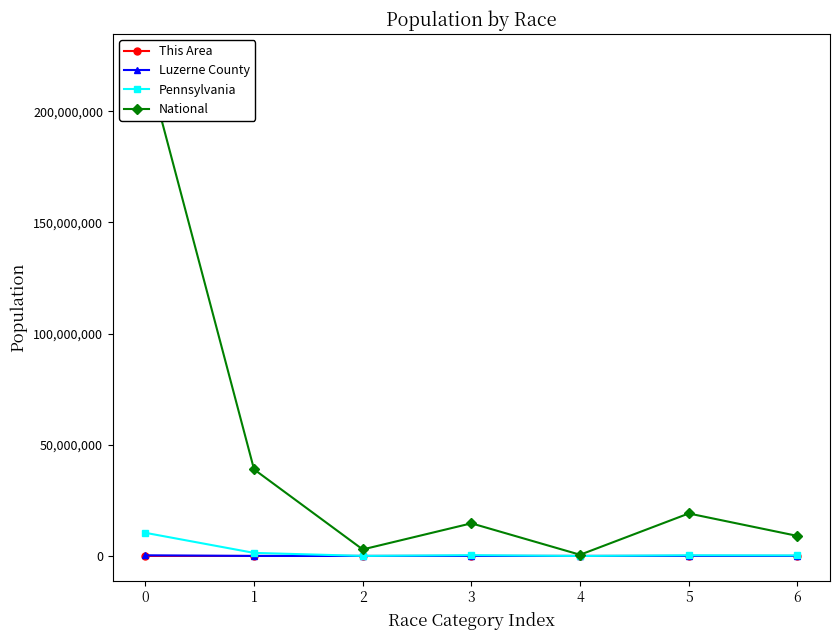

Between 2 and 6, which series saw the biggest shift?

National